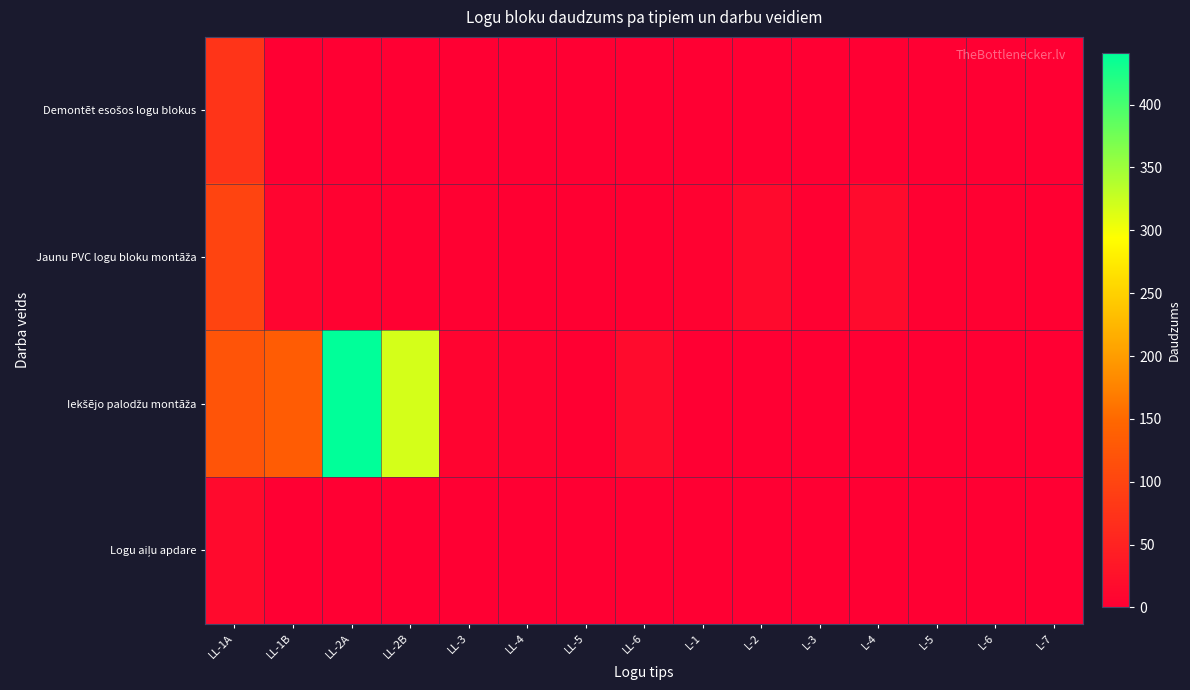

List the series in order of their peak value, lowest first.

Logu aiļu apdare, Demontēt esošos logu blokus, Jaunu PVC logu bloku montāža, Iekšējo palodžu montāža